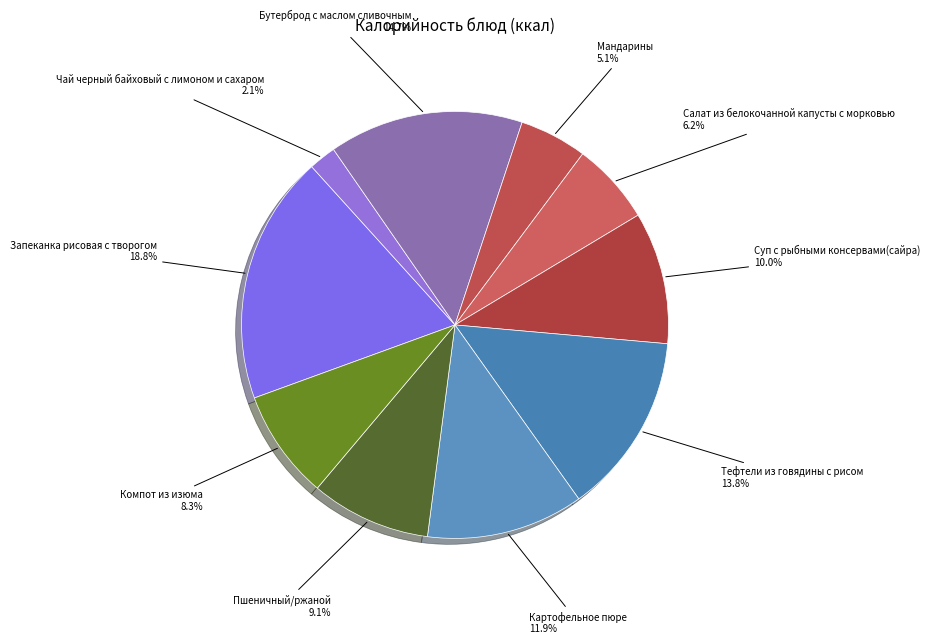

How many slices are in this pie chart?

10